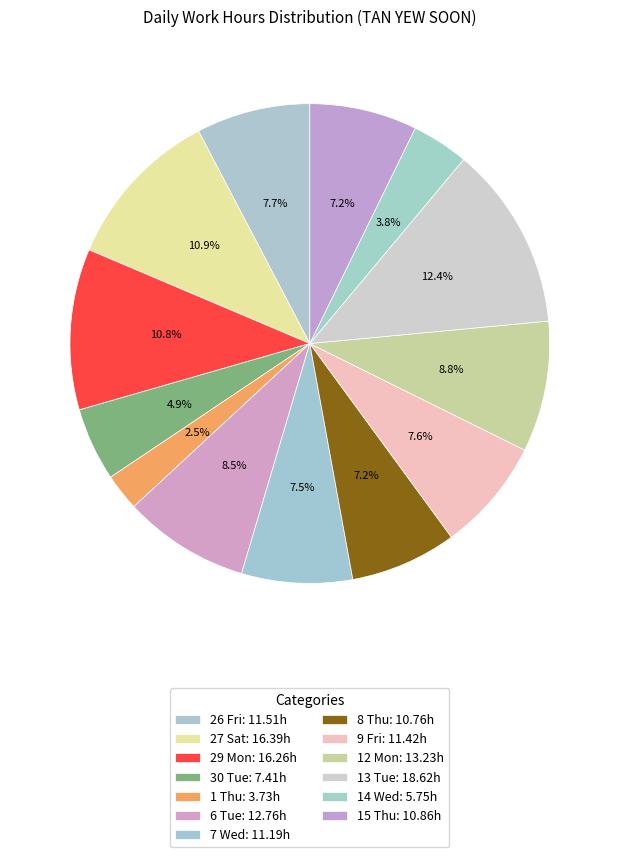

Is there a majority slice in this chart?

No